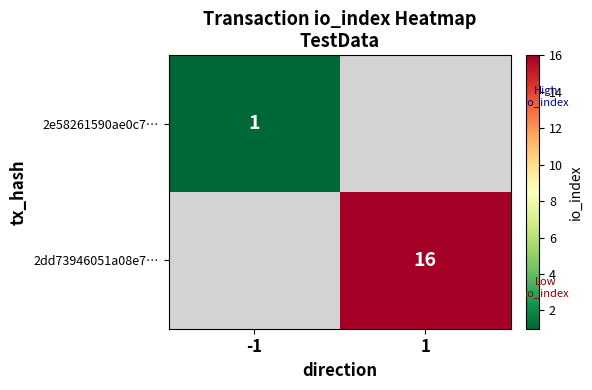

True or false: 2dd73946051a08e7… has a value of 23 at 1.

False